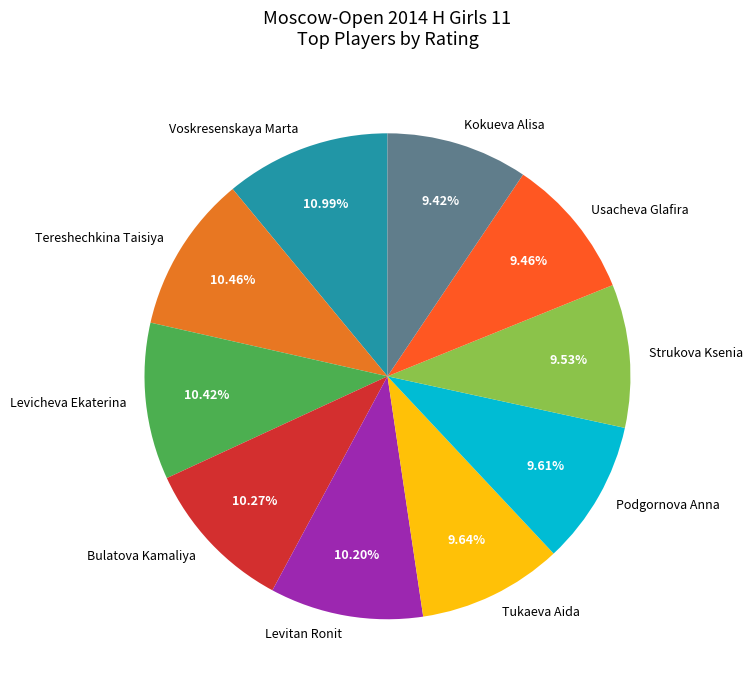

Combined, what portion of the pie is Bulatova Kamaliya and Tukaeva Aida?

19.9%